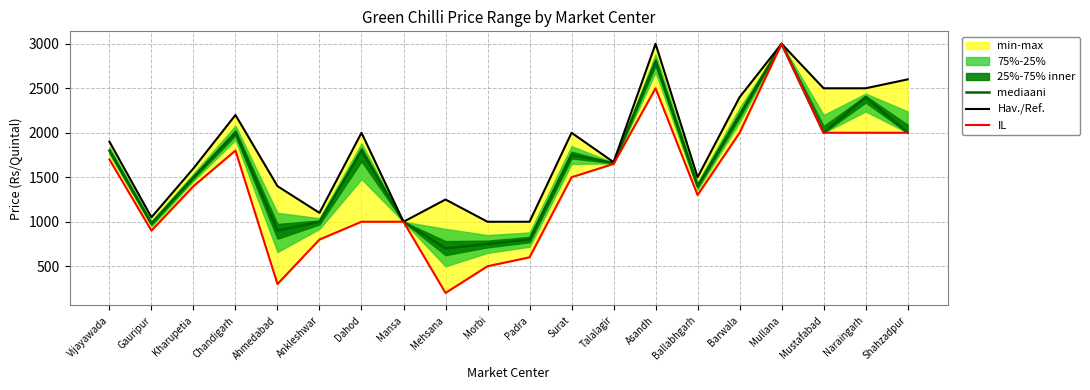

True or false: IL and Hav./Ref. intersect in this chart.

False